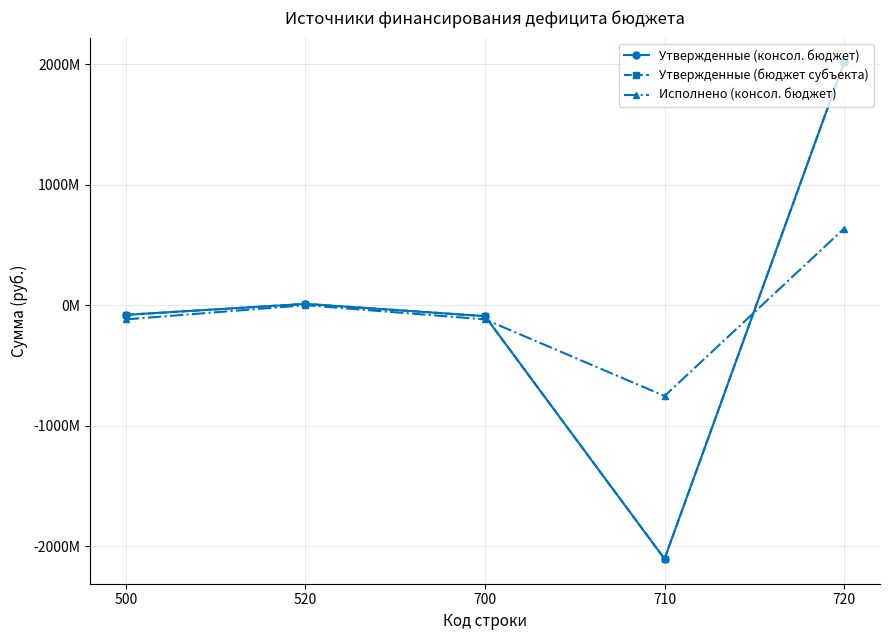

Which series has the largest range (max minus min)?

Утвержденные (консол. бюджет)